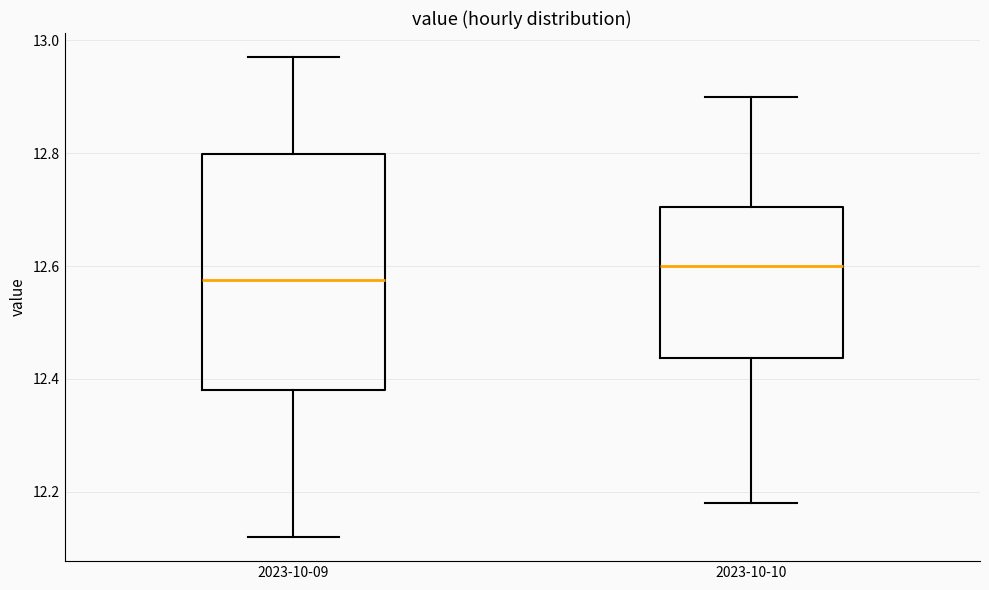

Which box has the highest median line?

2023-10-10